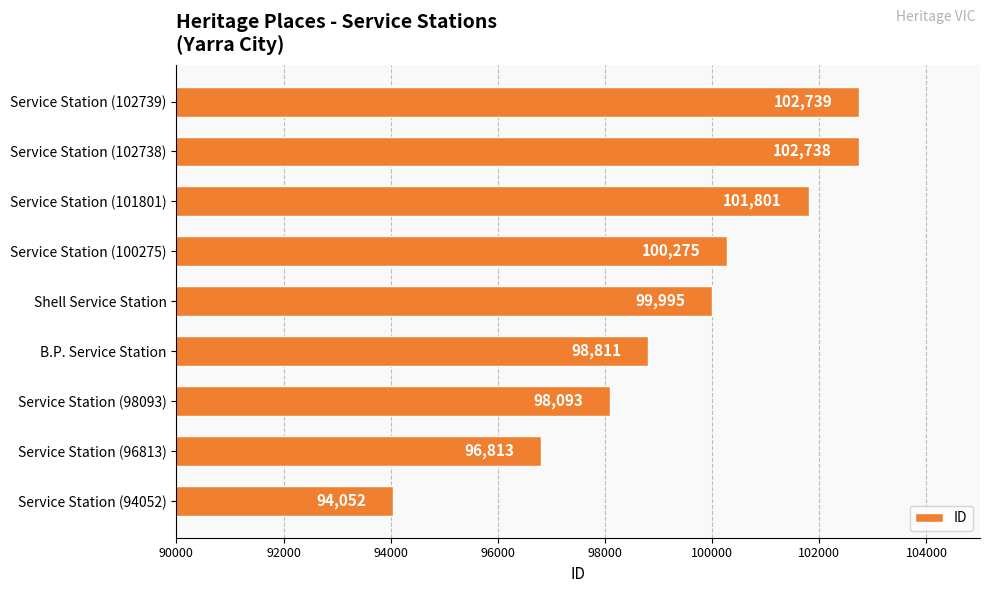

Between Service Station (101801) and Service Station (102738), which is larger?

Service Station (102738)